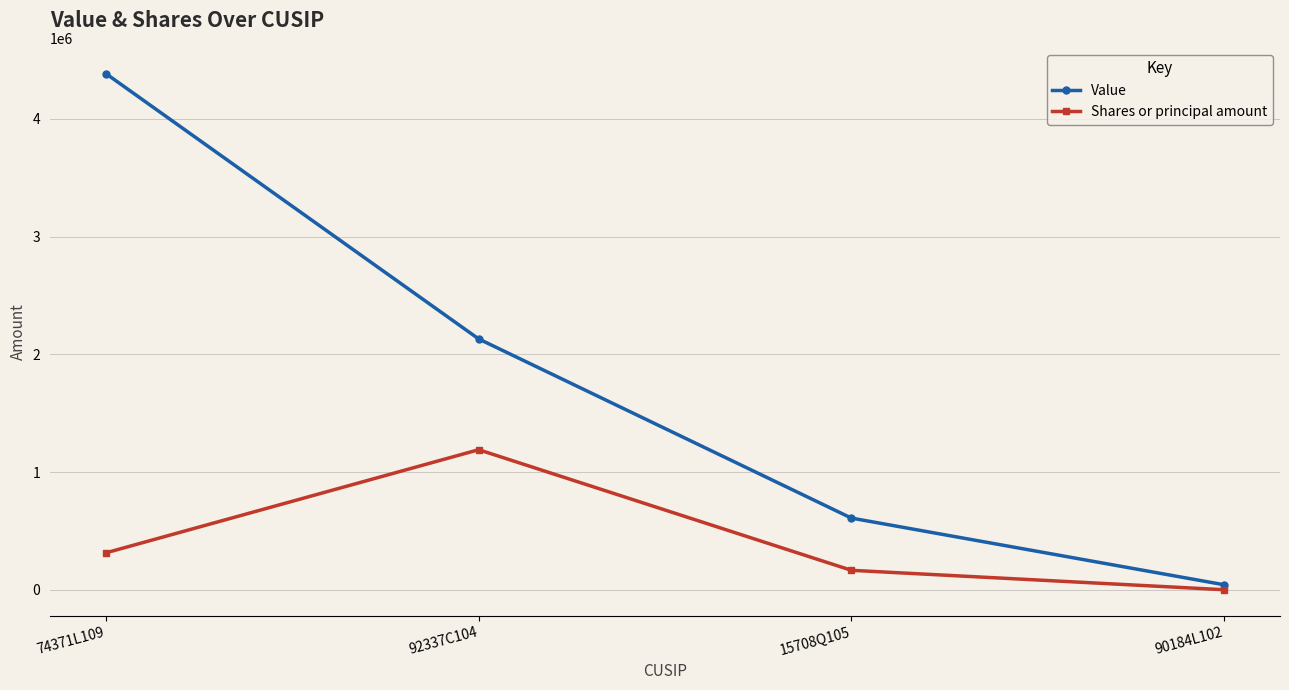

Between 92337C104 and 15708Q105, which series saw the biggest shift?

Value